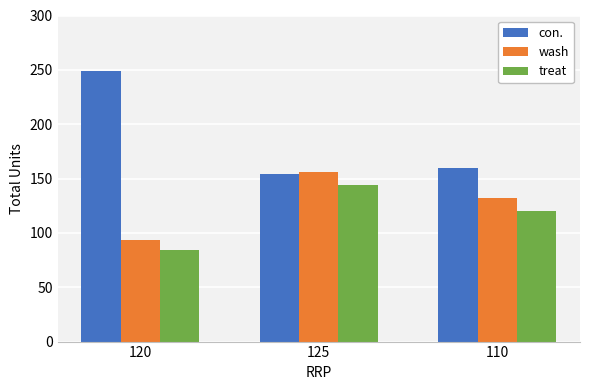

The con. series shows 87 at 125. True or false?

False